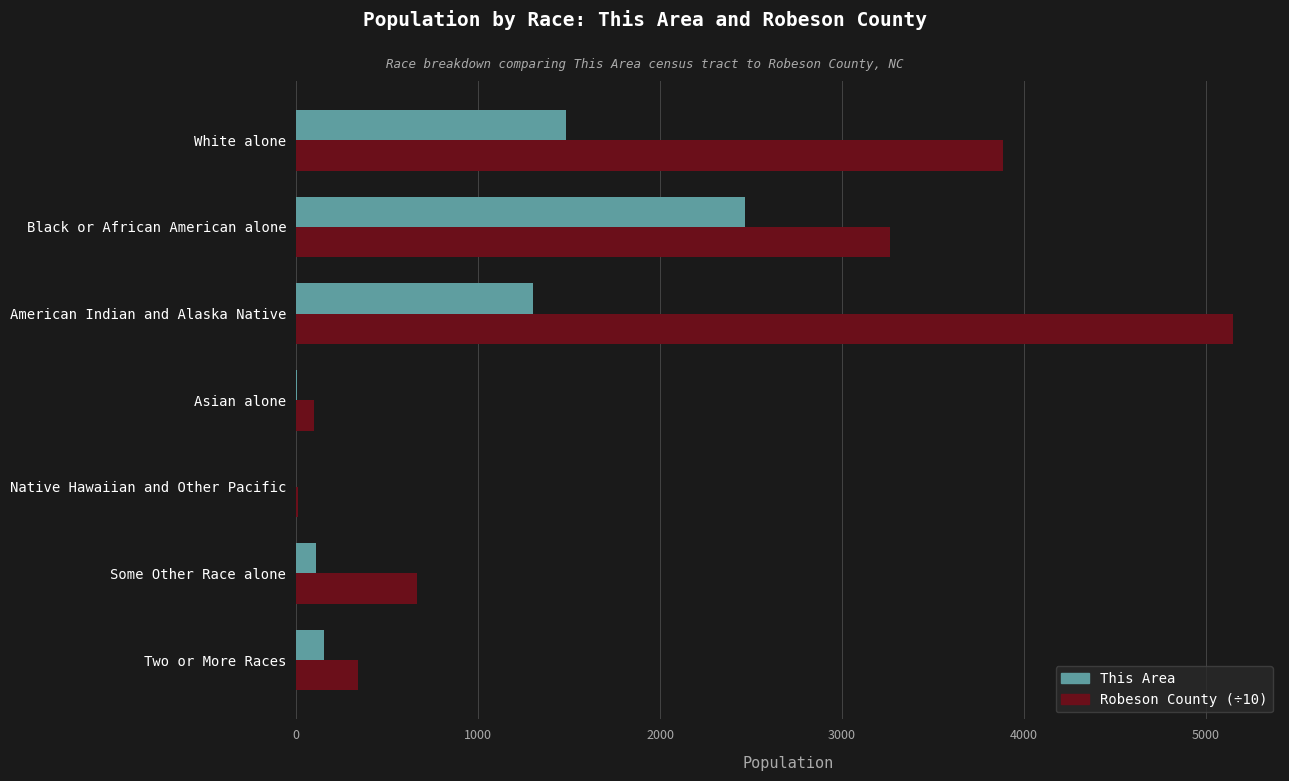

Which category has the highest value across all series?

American Indian and Alaska Native